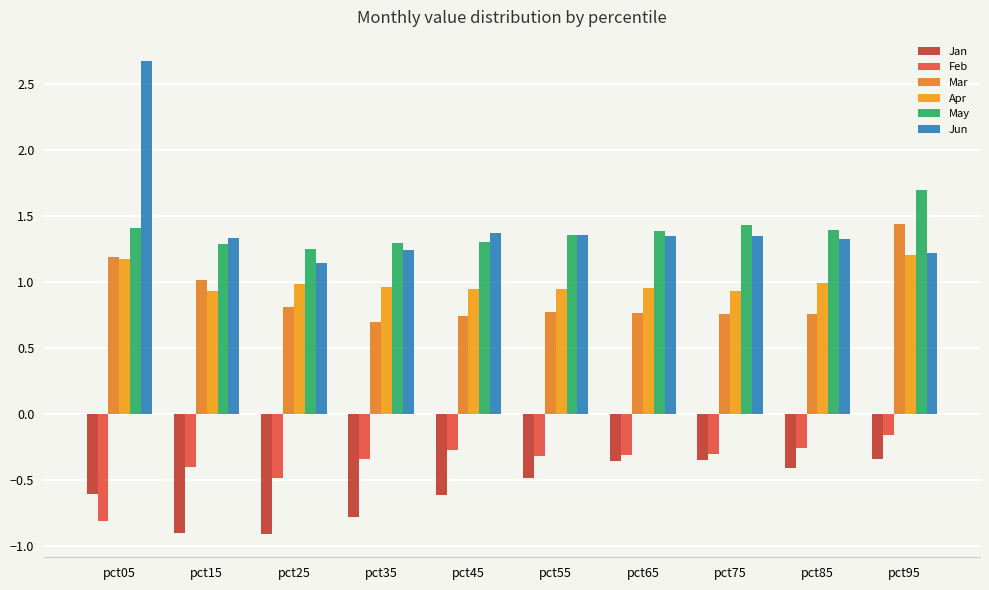

What is the total value across all series at pct95?

5.1